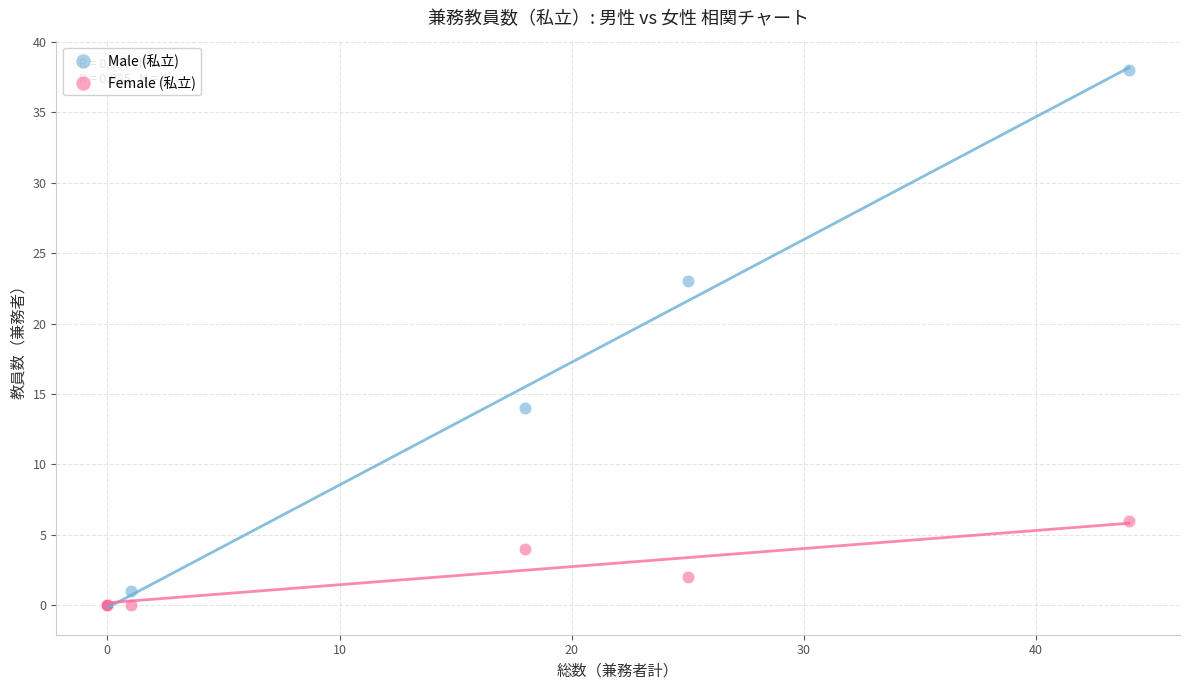

Across all series, what Y value is closest to 19?

23